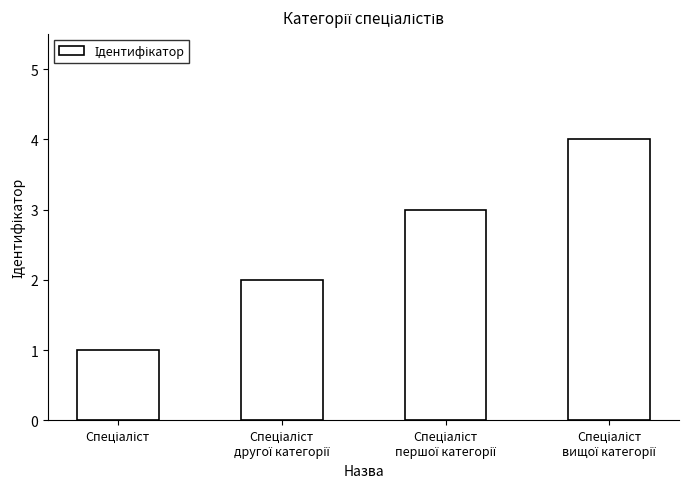

Does the chart contain stacked bars?

No